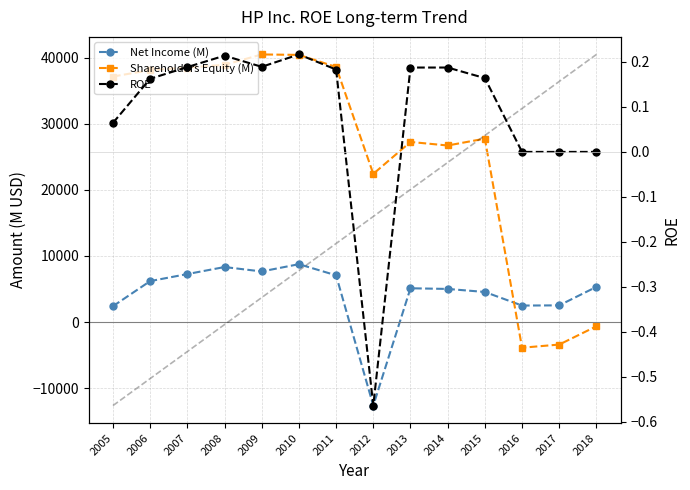

Which has a higher value, 2018 or 2016?

2018